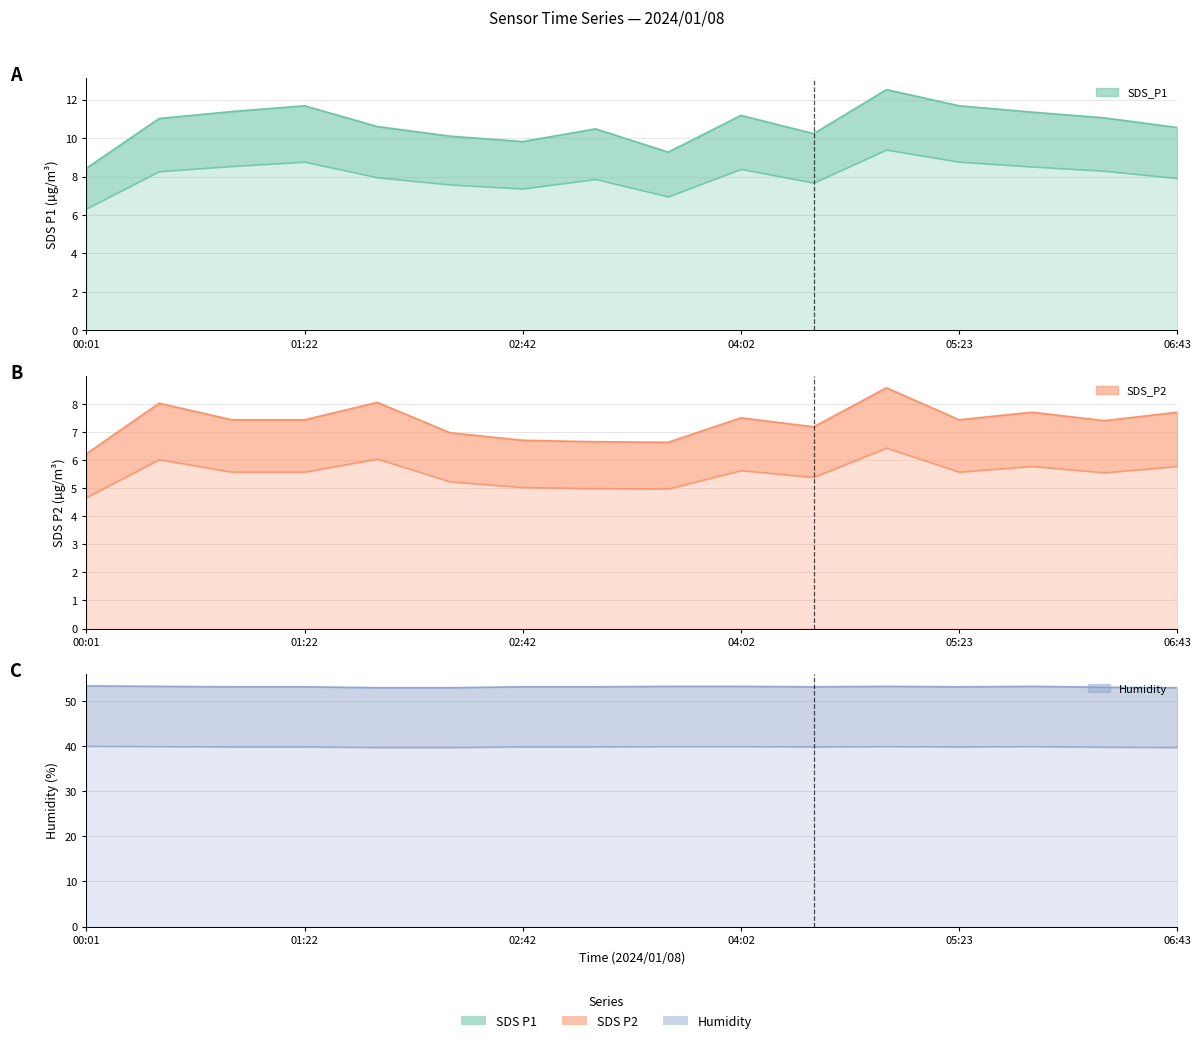

How many lines are shown in the chart?

3